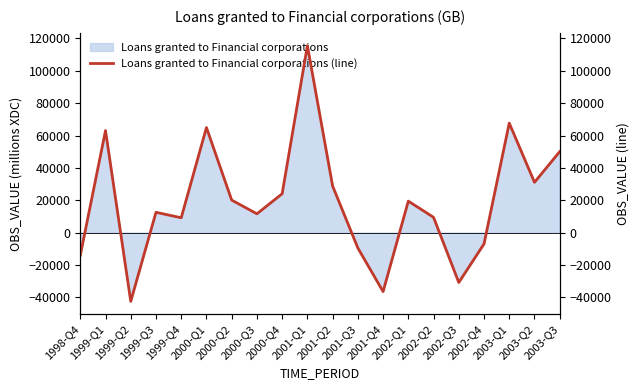

Which has a higher value, 2003-Q3 or 1998-Q4?

2003-Q3